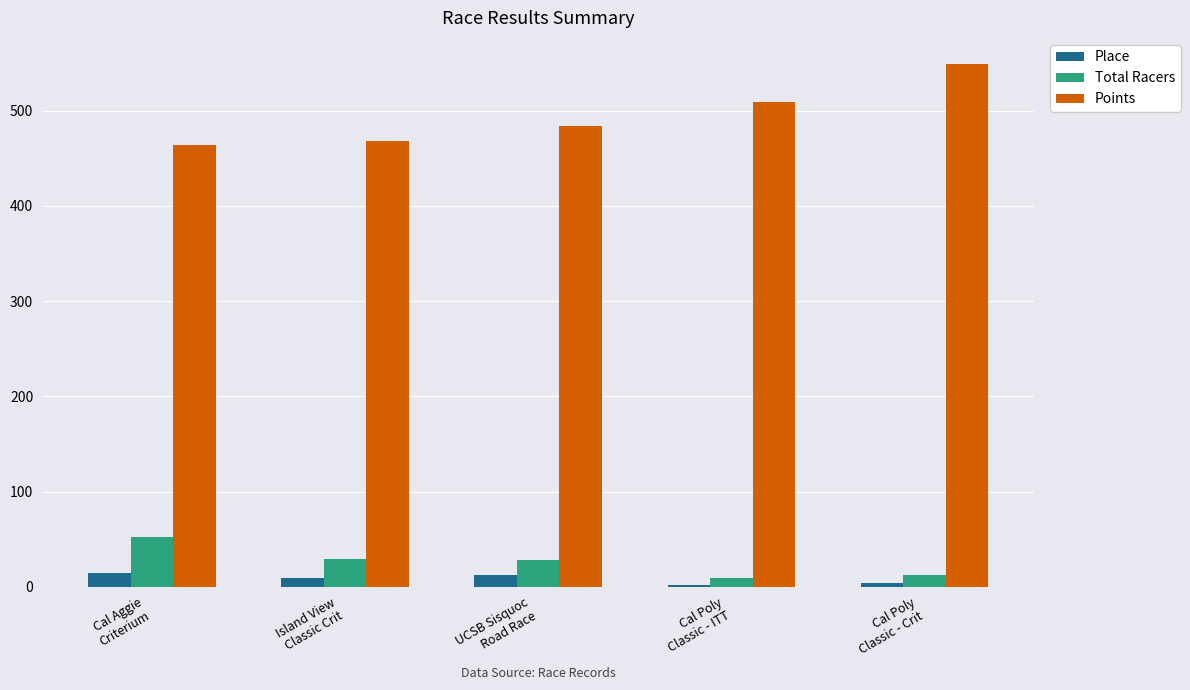

What is the sum of all Place values?

41.0